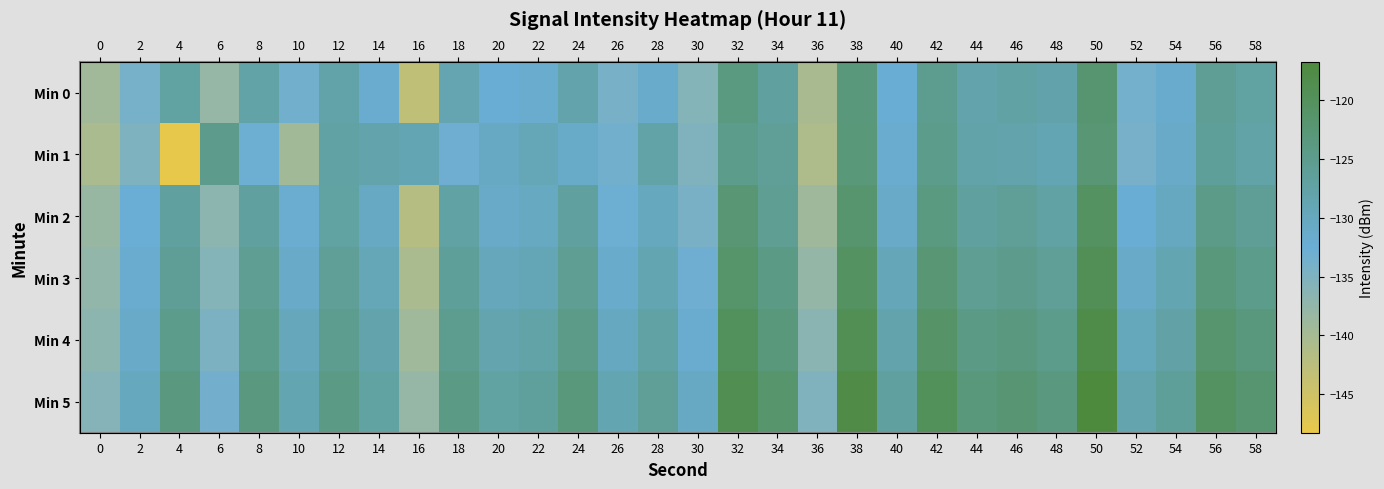

At 52, list the series in order from smallest to largest.

Min 1, Min 0, Min 2, Min 3, Min 4, Min 5